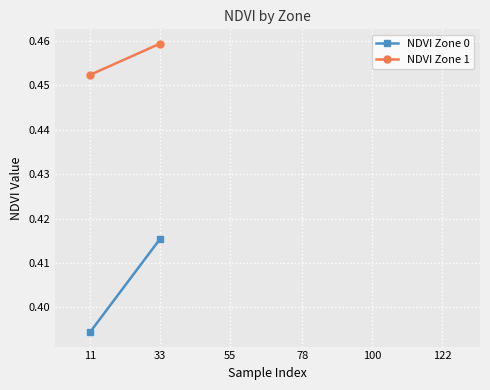

True or false: NDVI Zone 0 has more than 1 interior local peaks.

False